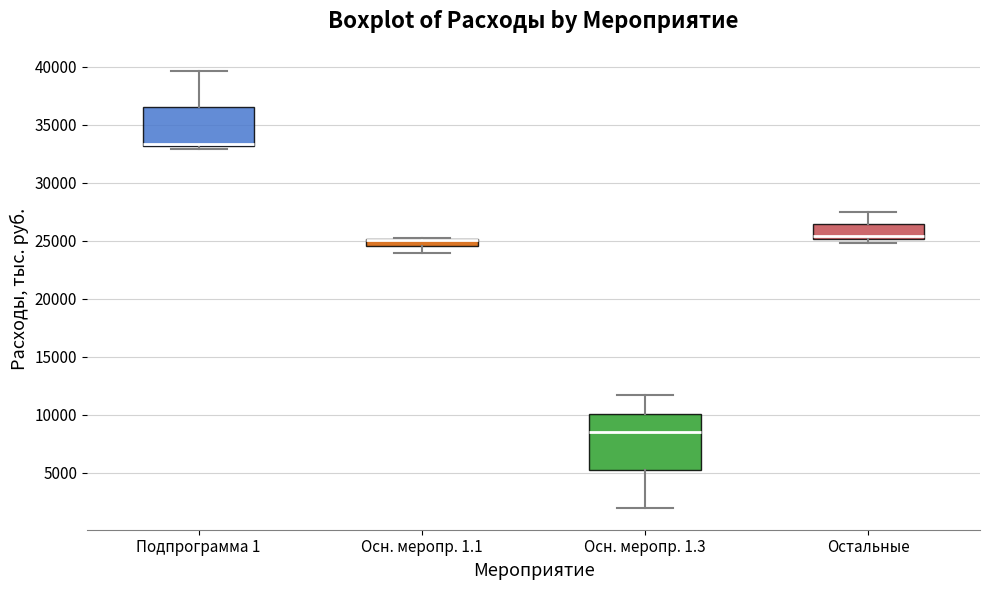

Where does the upper whisker of the box for Подпрограмма 1 end on the y-axis? The values are not printed on the chart, so give them approximately, as read against the axis.

39500